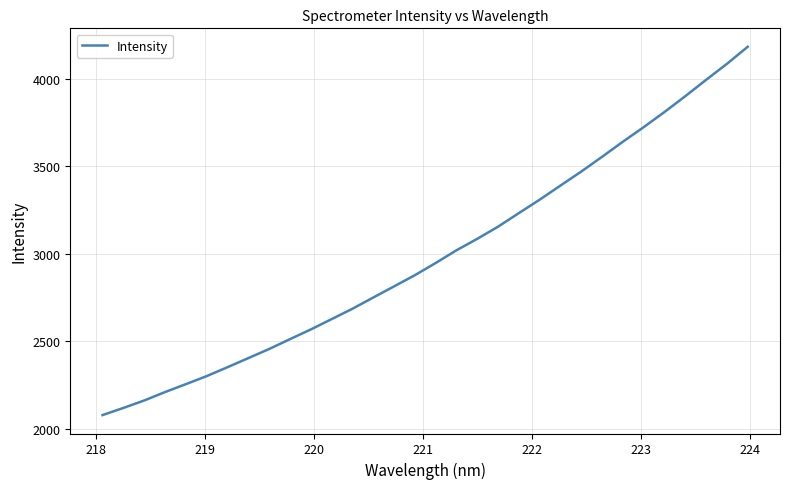

What is the difference between the maximum and minimum values?

2105.5